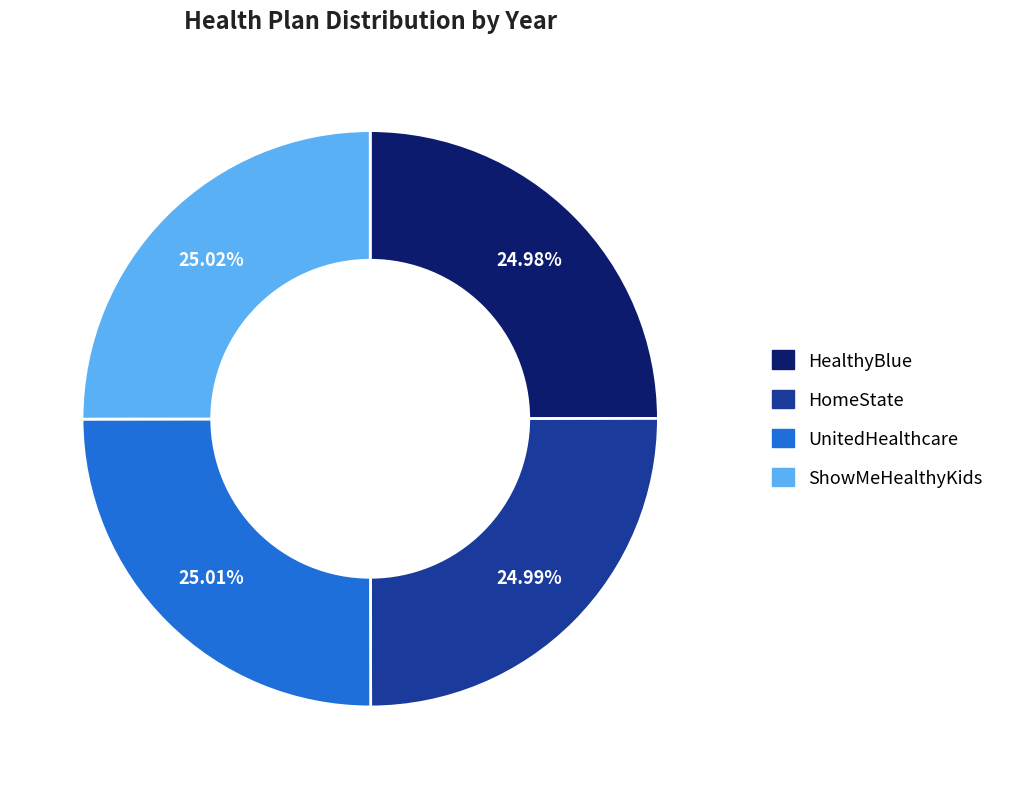

What is the ratio of the value at ShowMeHealthyKids to the value at HomeState?

1.0